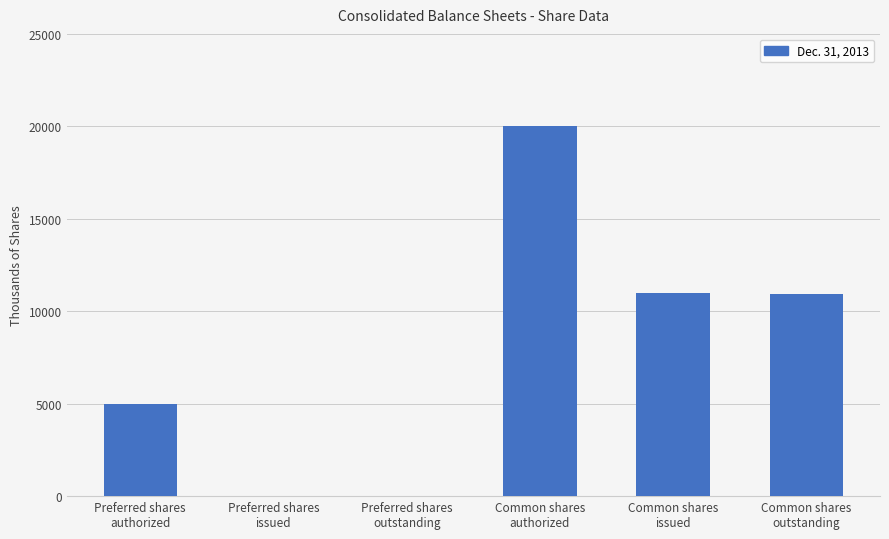

What is the sum of all values?

46906